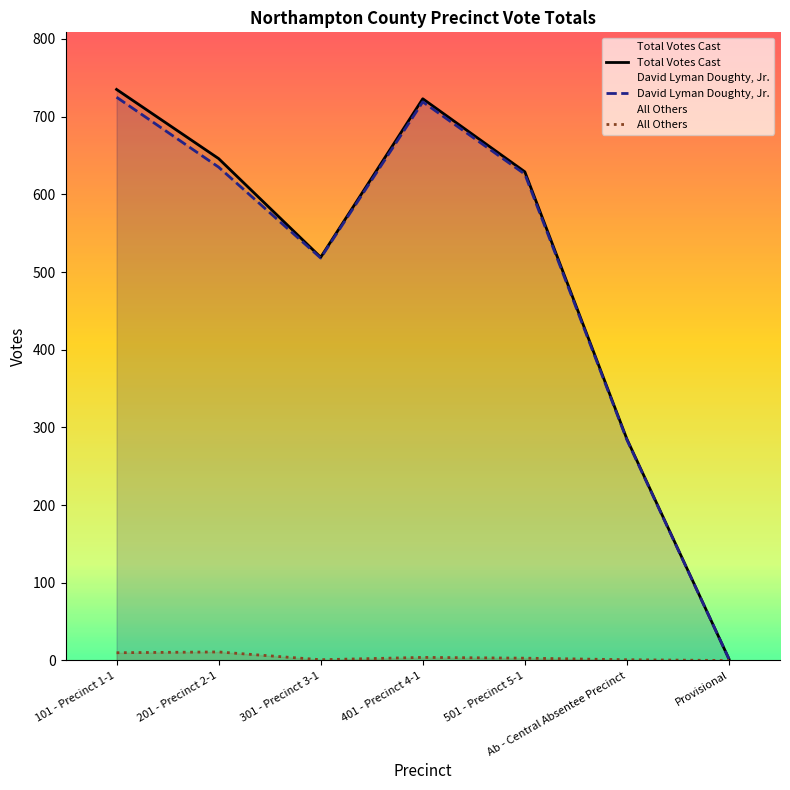

What is the label of the 2nd point from the left?

201 - Precinct 2-1